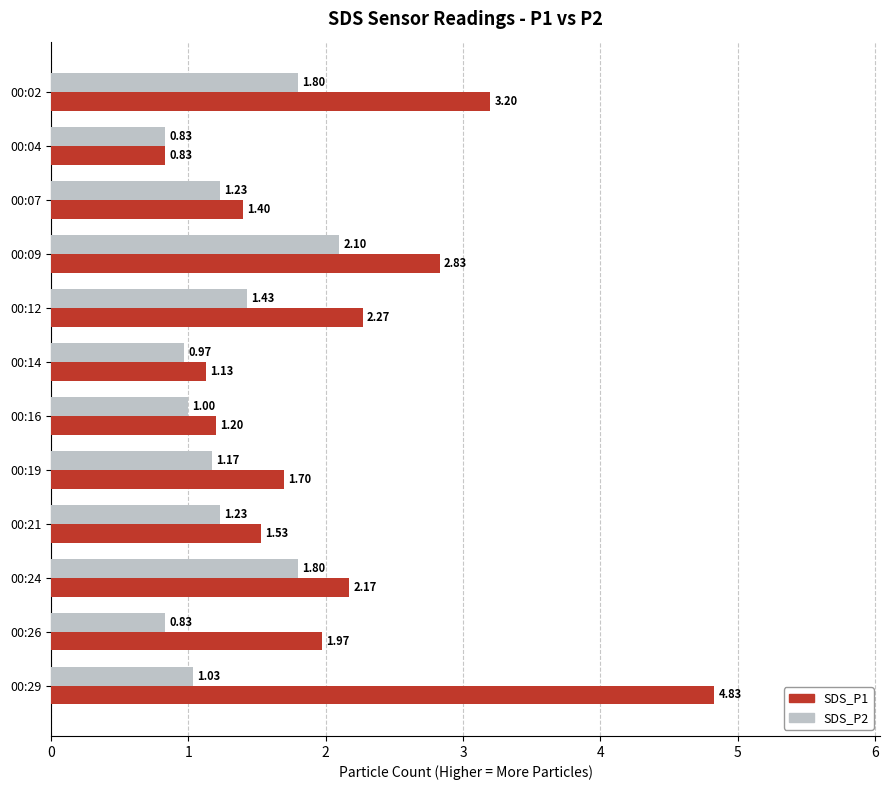

Rank the series by their maximum value, from highest to lowest.

SDS_P1, SDS_P2